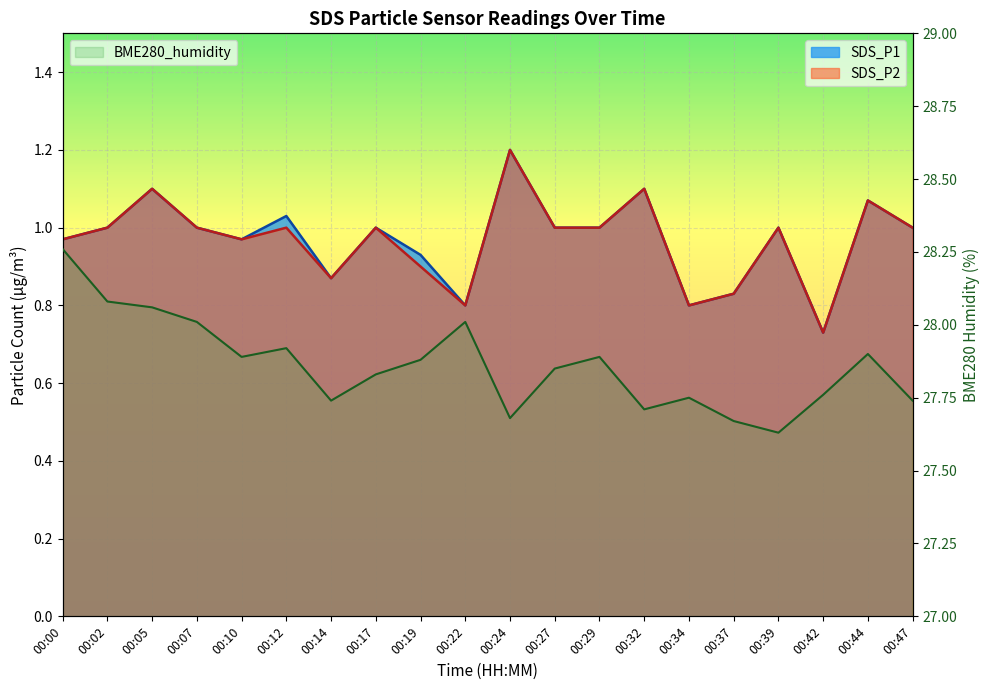

How many data points in SDS_P1 are above 1?

5